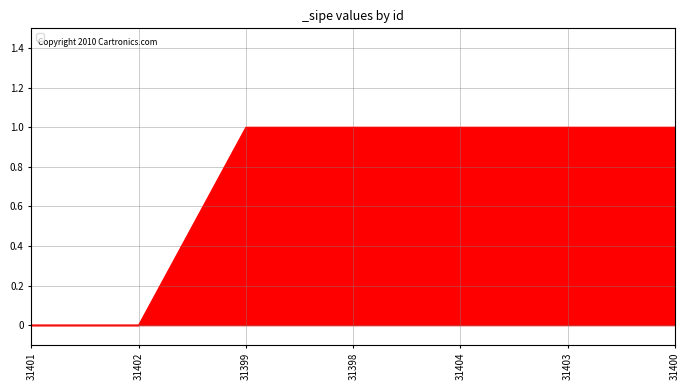

The value at 31399 is 1. True or false?

True